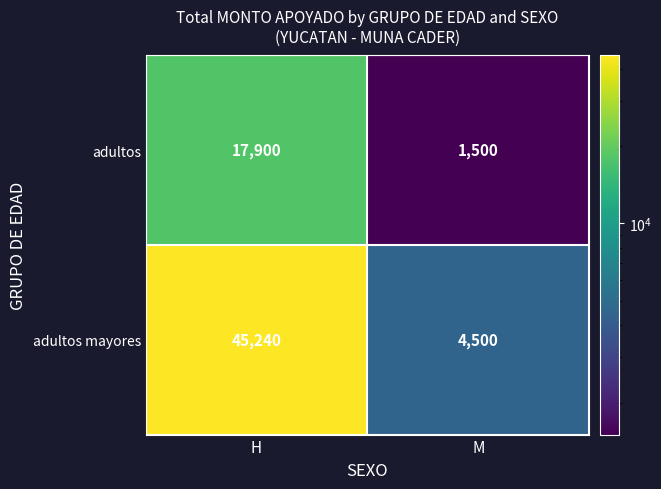

What is the approximate value of adultos at M?

1500